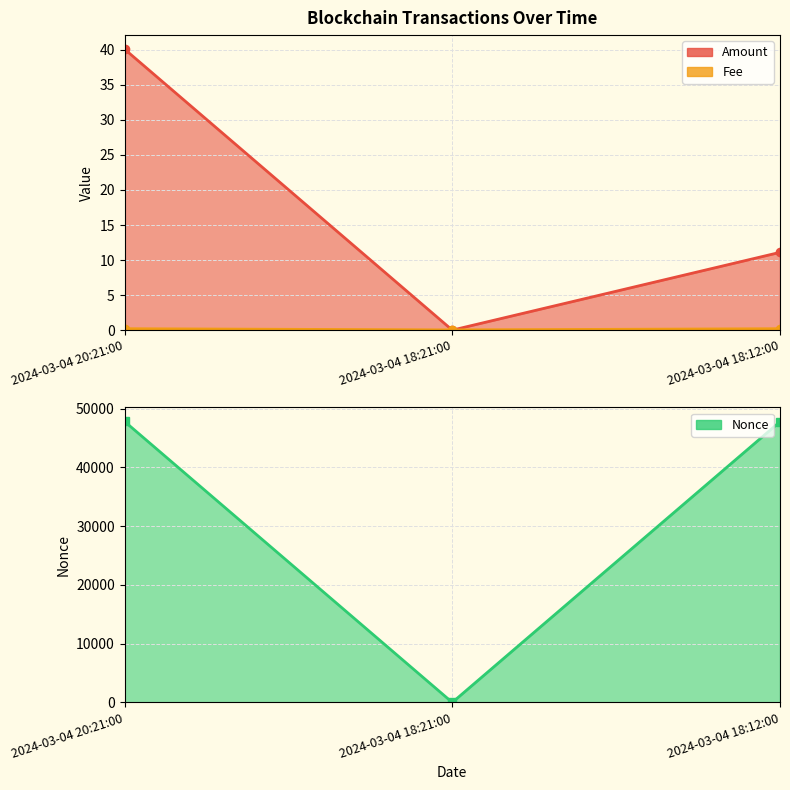

What is the maximum value for Amount?

40.1